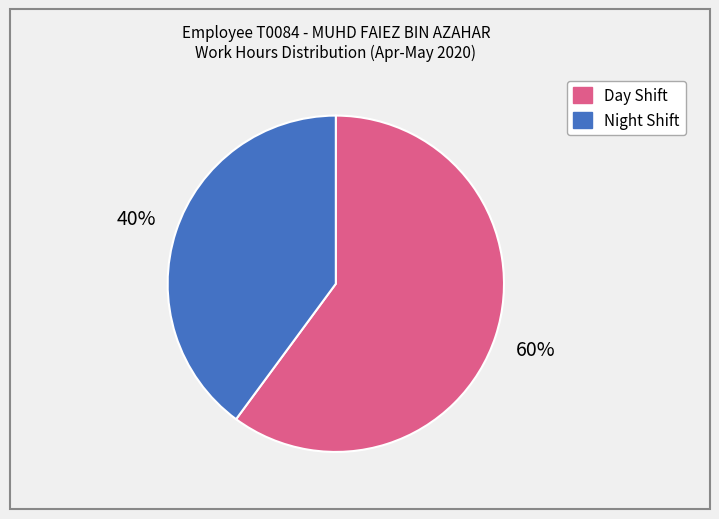

Is there any slice that represents more than half of the pie?

Yes